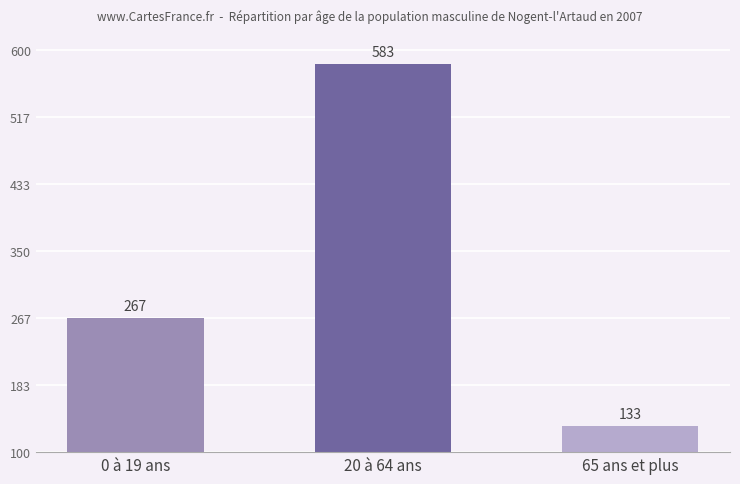

Count the number of data series in this chart.

1